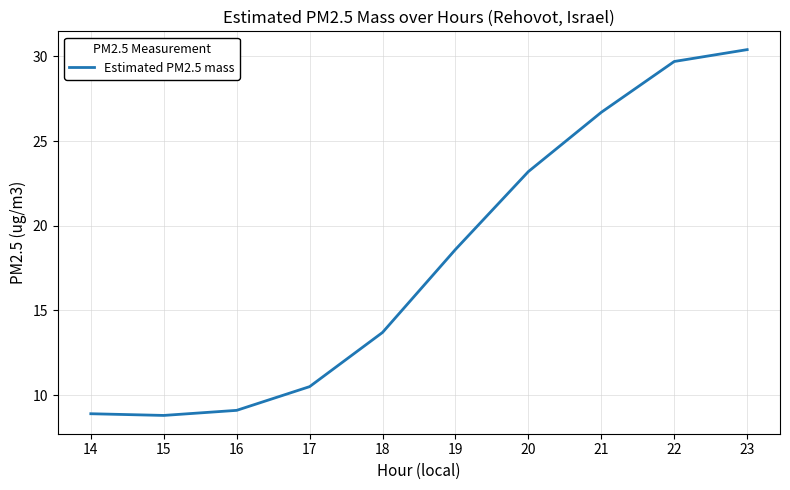

What is the difference between the values at 19 and 17?

8.1